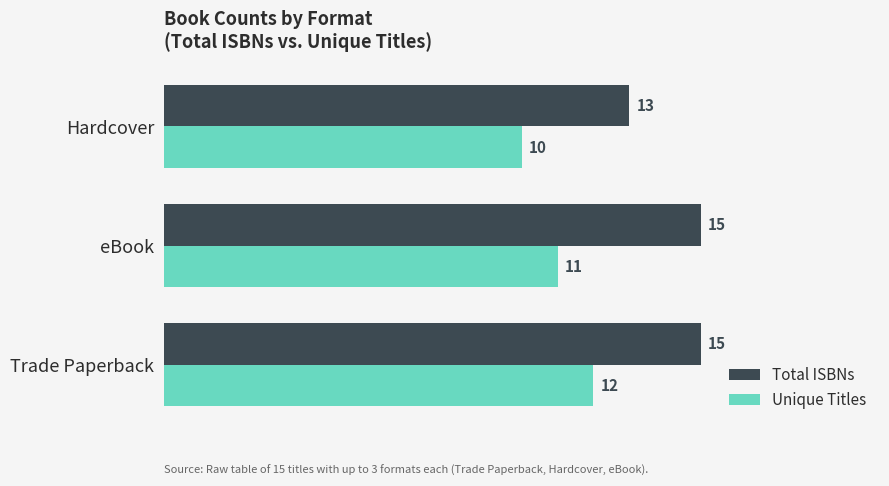

What is the sum of all Unique Titles values?

33